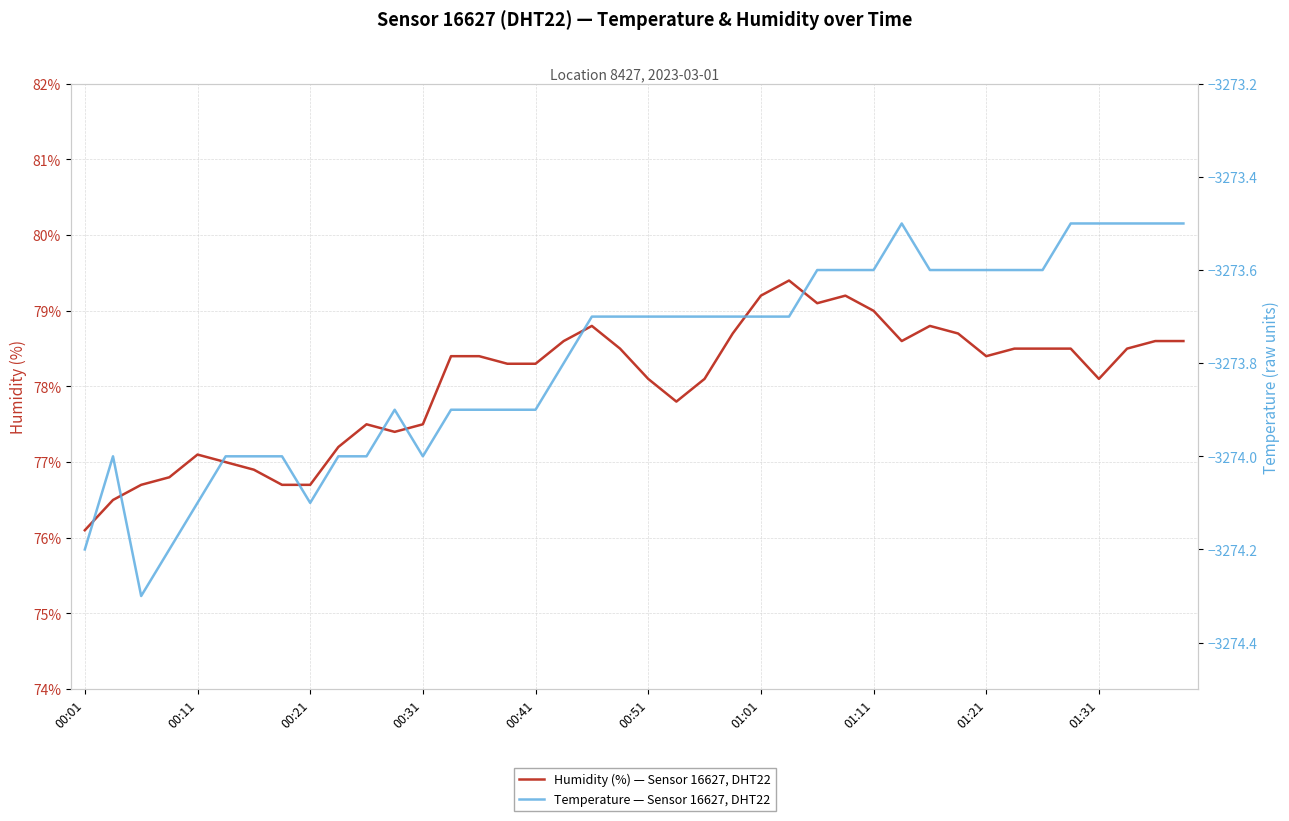

List the series in order of their overall mean, lowest first.

Temperature — Sensor 16627, DHT22, Humidity (%) — Sensor 16627, DHT22